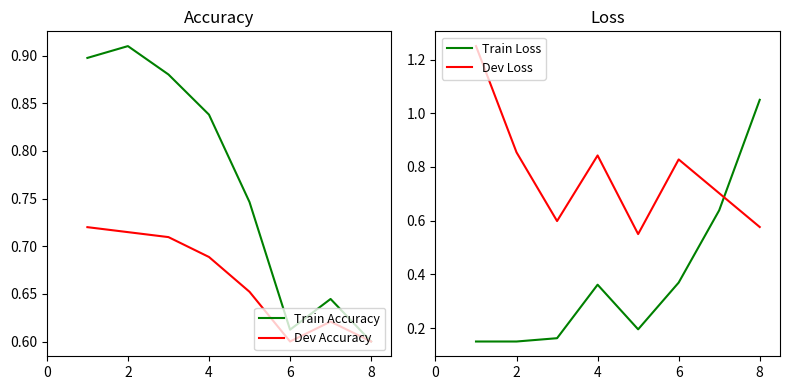

How many intersections are there between Train Loss and Dev Accuracy?

1